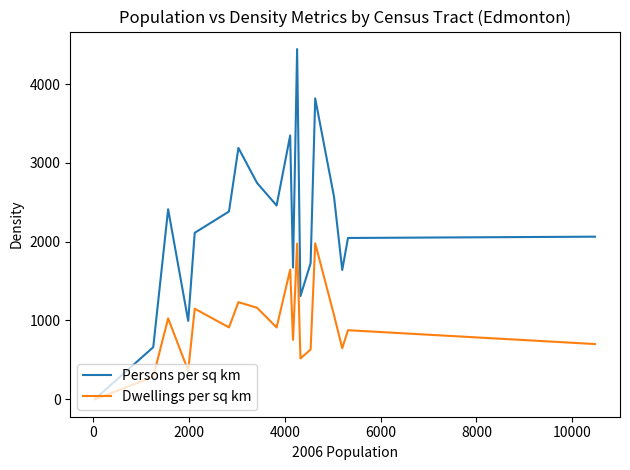

What is the sum of all Dwellings per sq km values?

17839.7